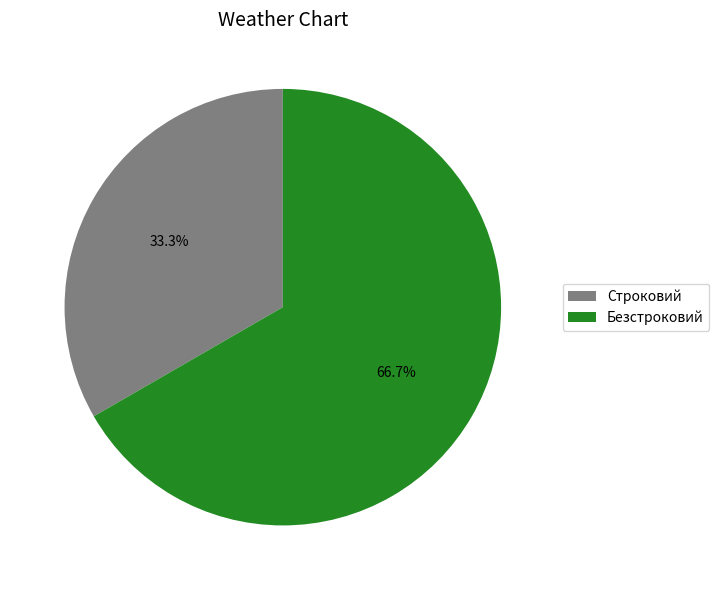

What is the ratio of the value at Безстроковий to the value at Строковий?

2.0